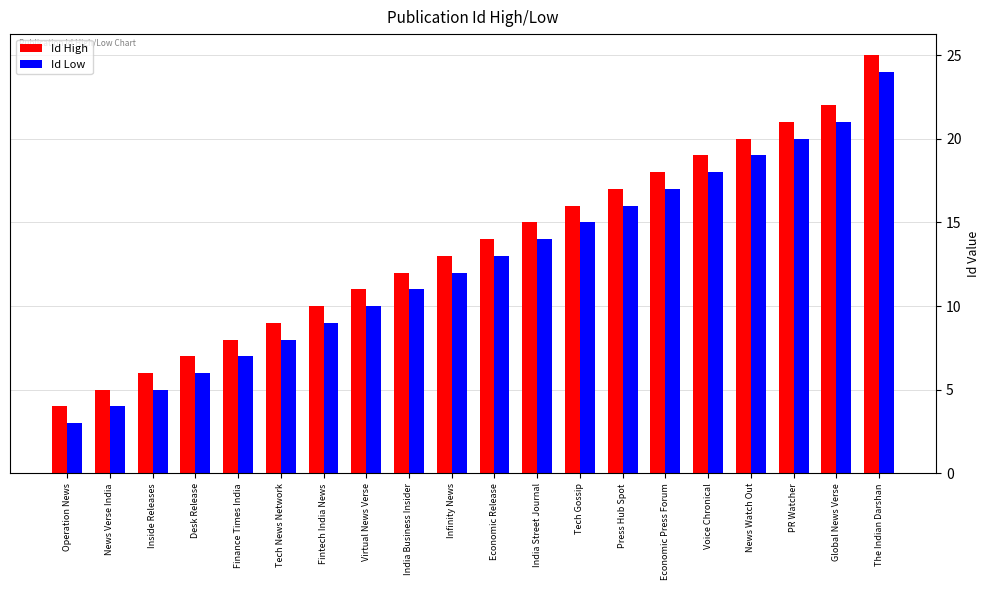

What is the smallest value displayed?

3